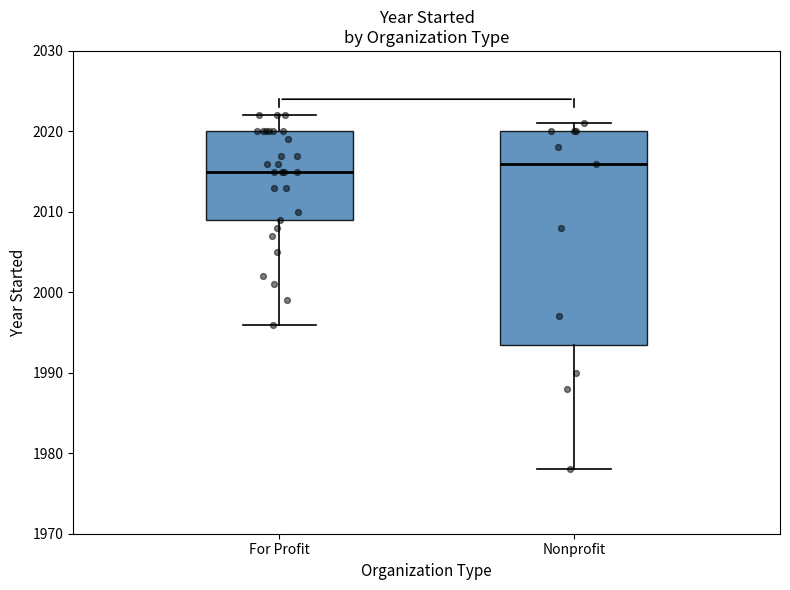

Which box has the highest median line?

Nonprofit